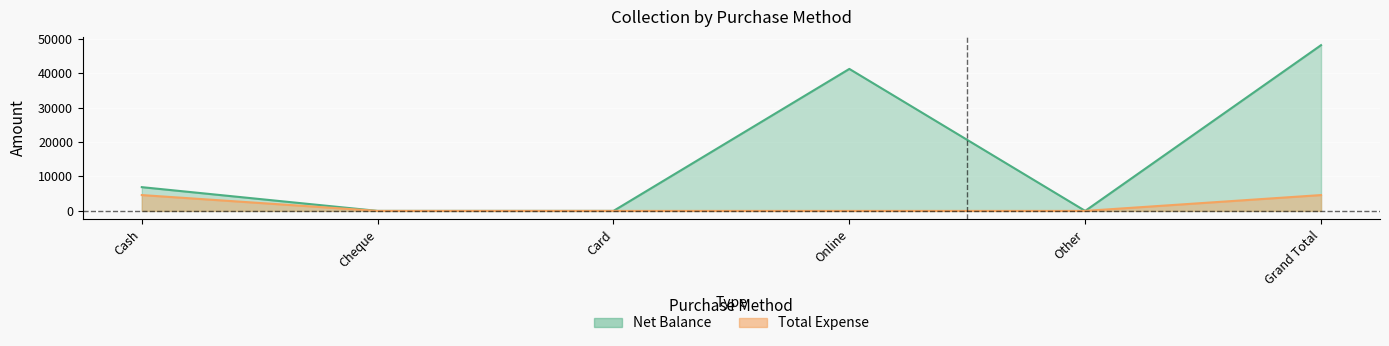

How many data points does each series have?

6